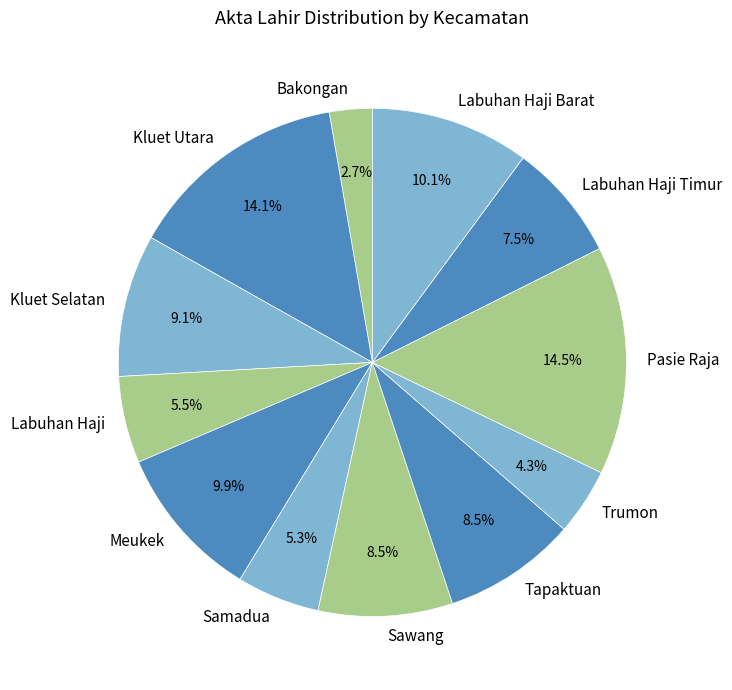

To the nearest percent, what is the combined percentage of Pasie Raja and Tapaktuan?

23%